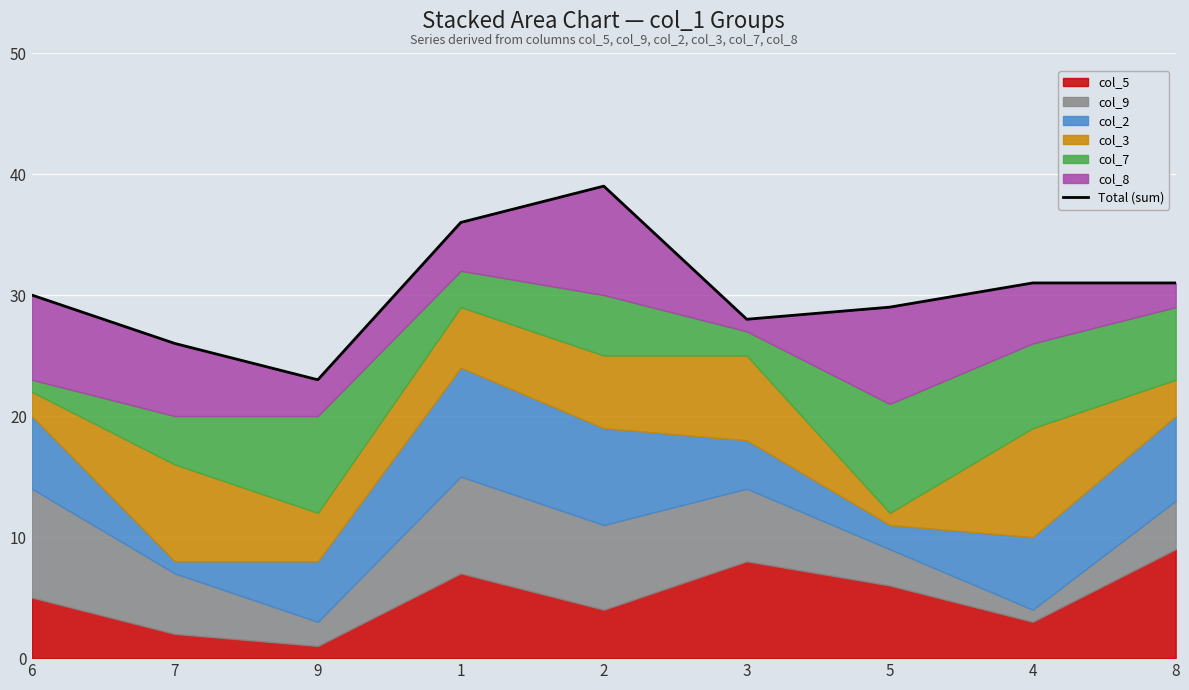

What is the value of the 2nd point from the left?

26